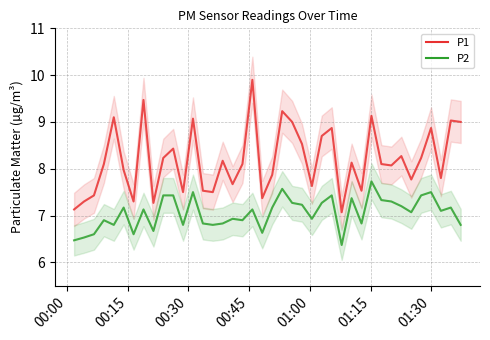

How many data points in P2 are above 7?

22